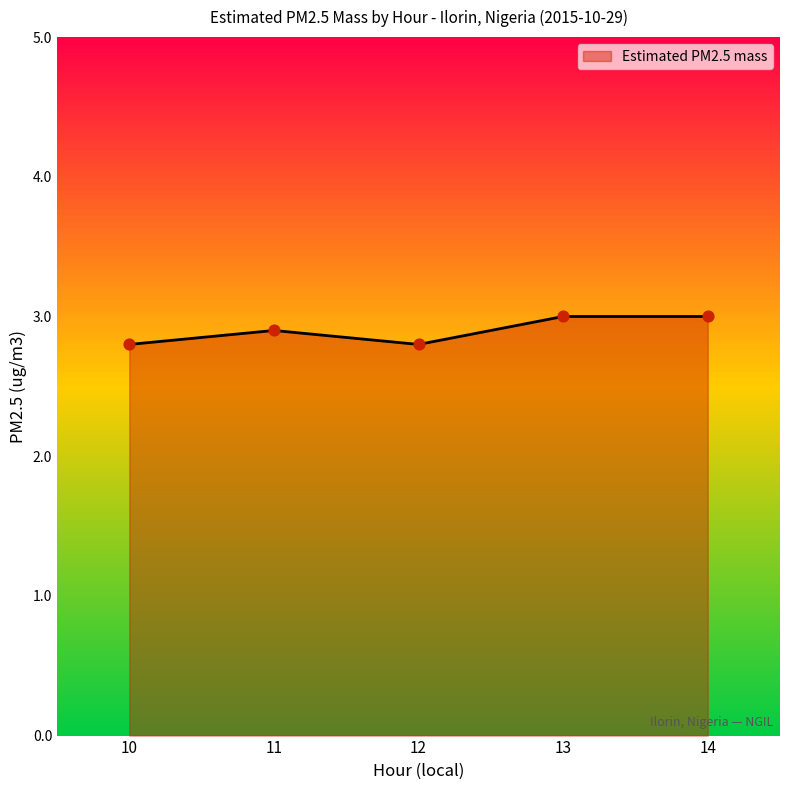

Which has a higher value, 14 or 10?

14